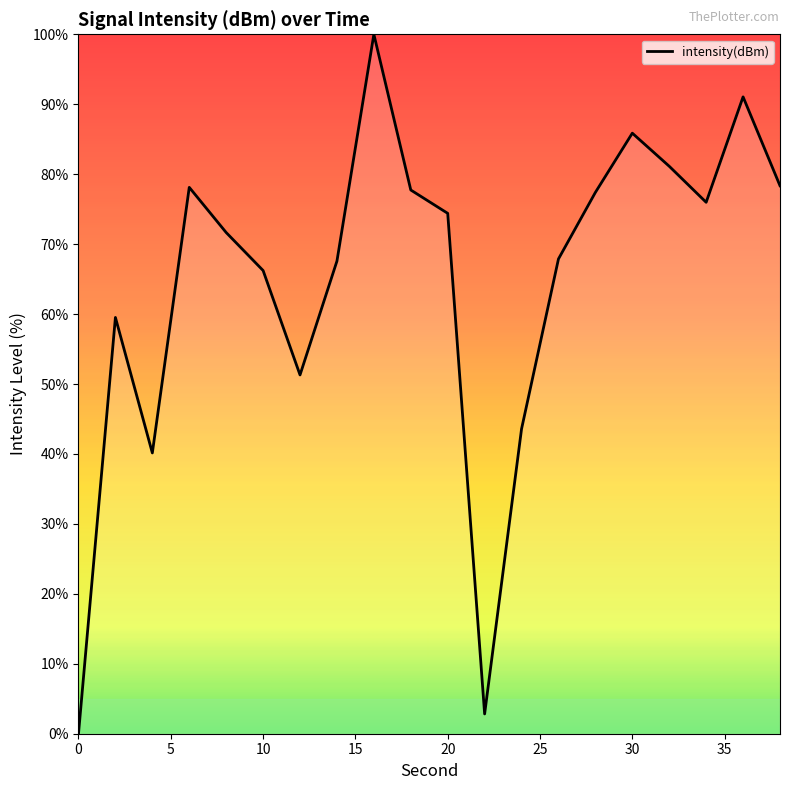

Count the number of values greater than 74.

10